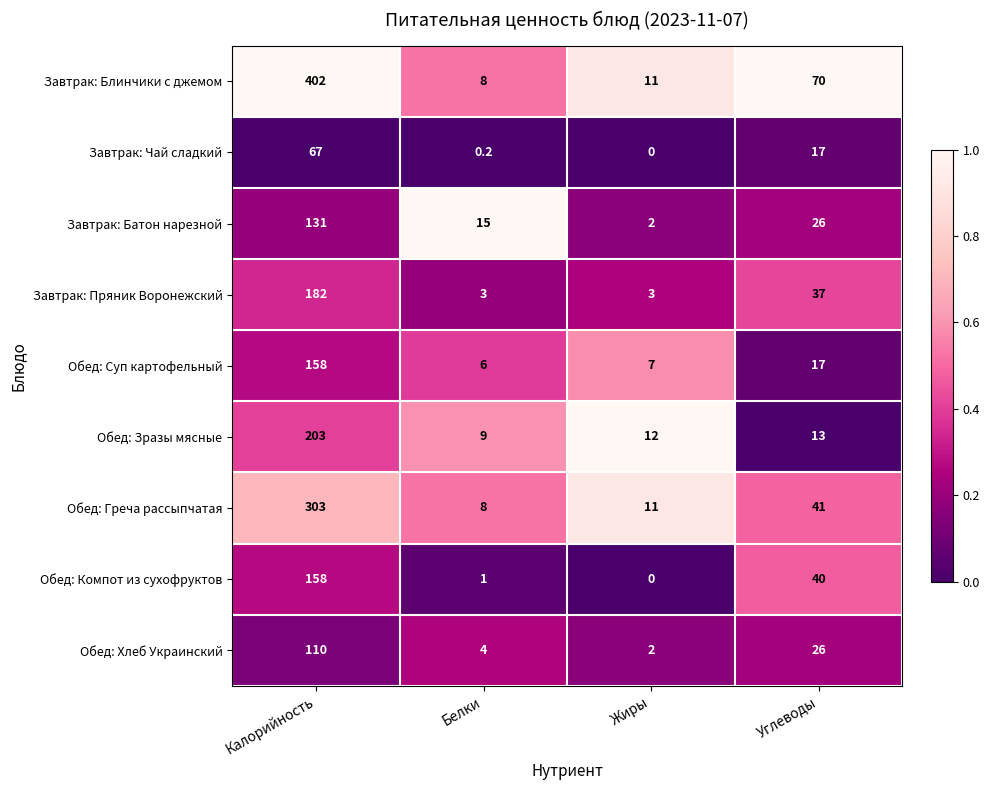

Which series has the largest total across all categories?

Завтрак: Блинчики с джемом